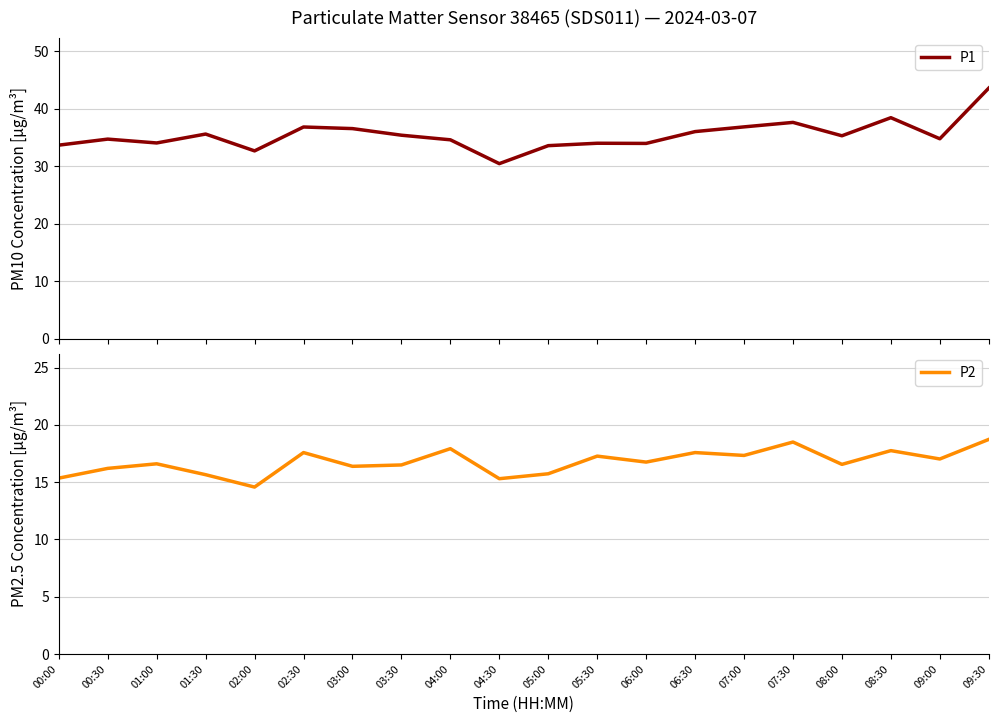

The P1 series shows 21.1 at 06:00. True or false?

False